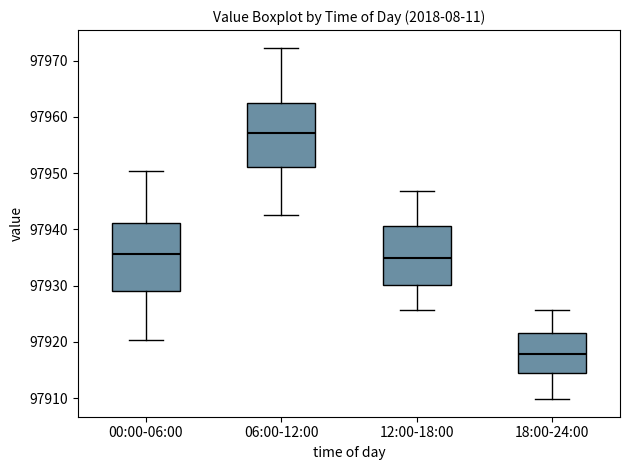

Where does the lower whisker of the box for 18:00-24:00 end on the y-axis? The values are not printed on the chart, so give them approximately, as read against the axis.

97910